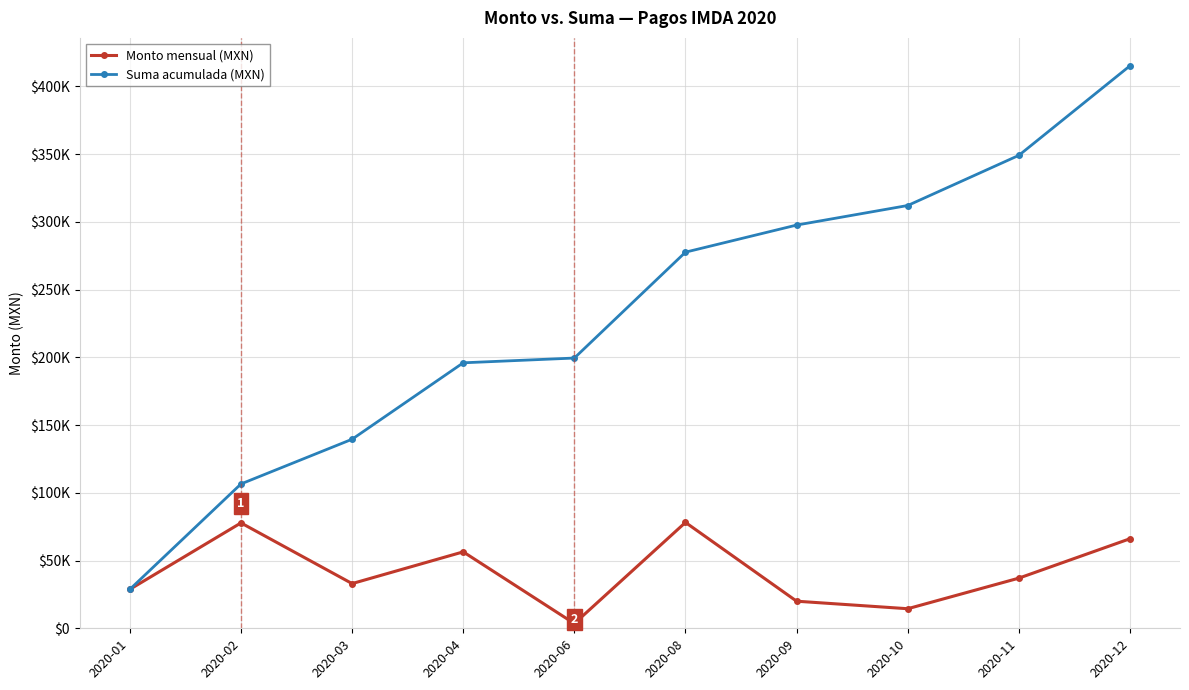

The value of Monto mensual (MXN) at 2020-02 is 77793.9. True or false?

True